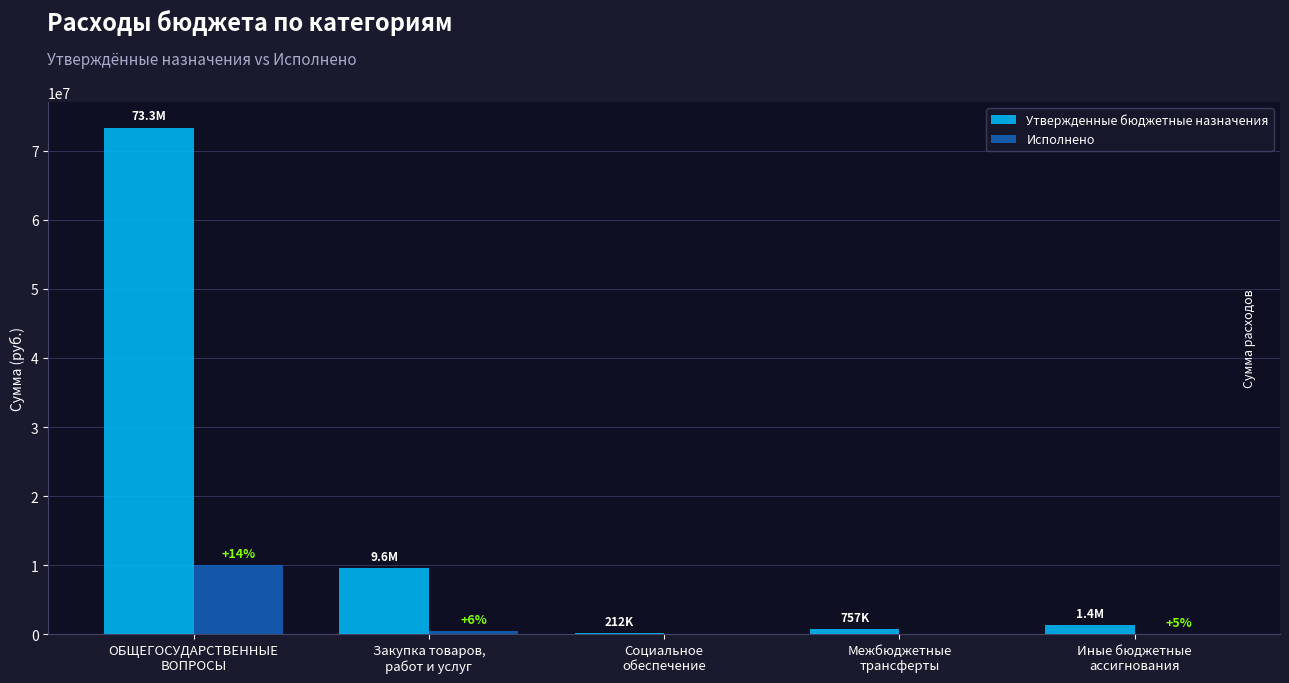

At which label is Утвержденные бюджетные назначения closest to 36770628?

Закупка товаров,
работ и услуг